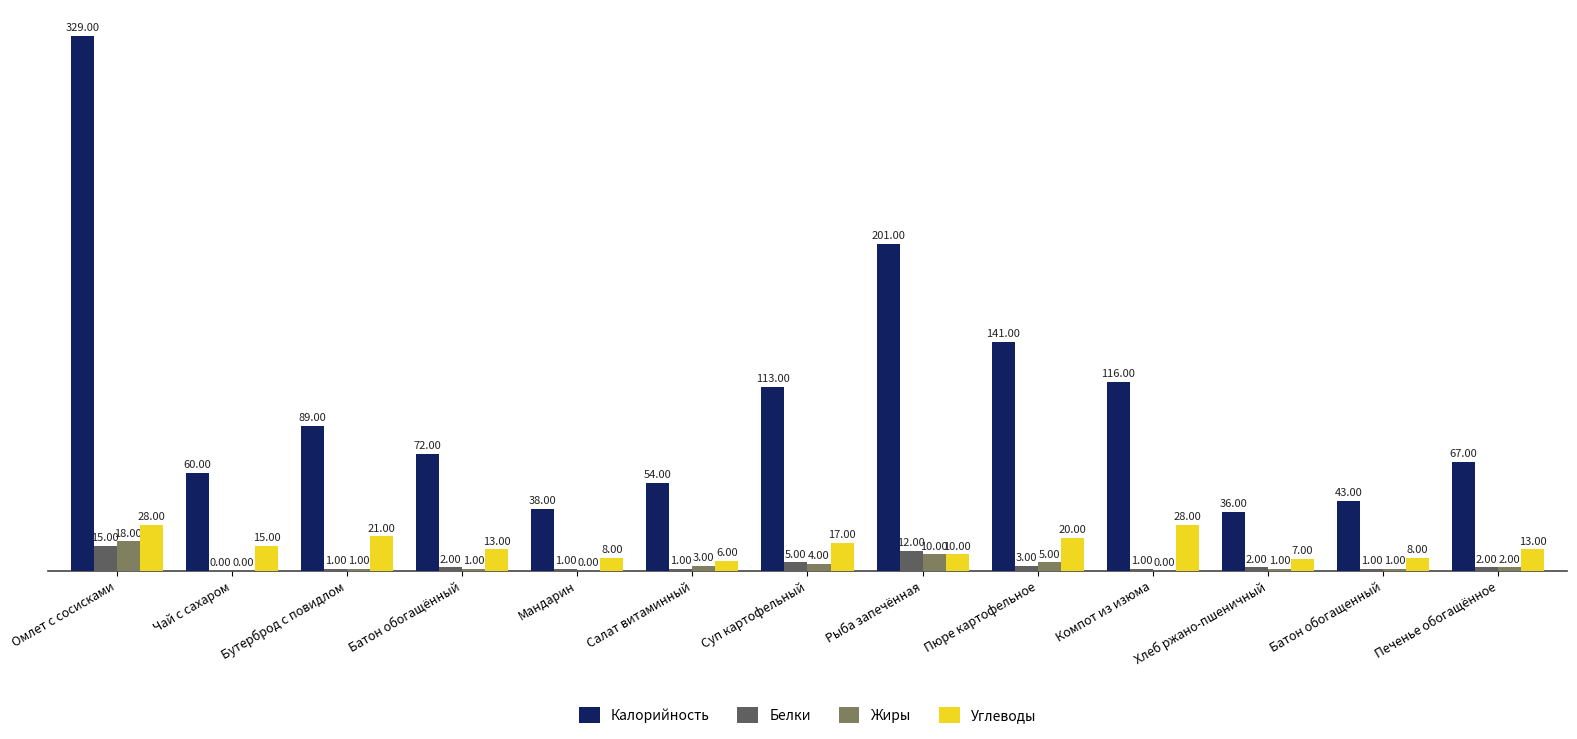

What is the sum of the Калорийность values at Компот из изюма and Суп картофельный?

229